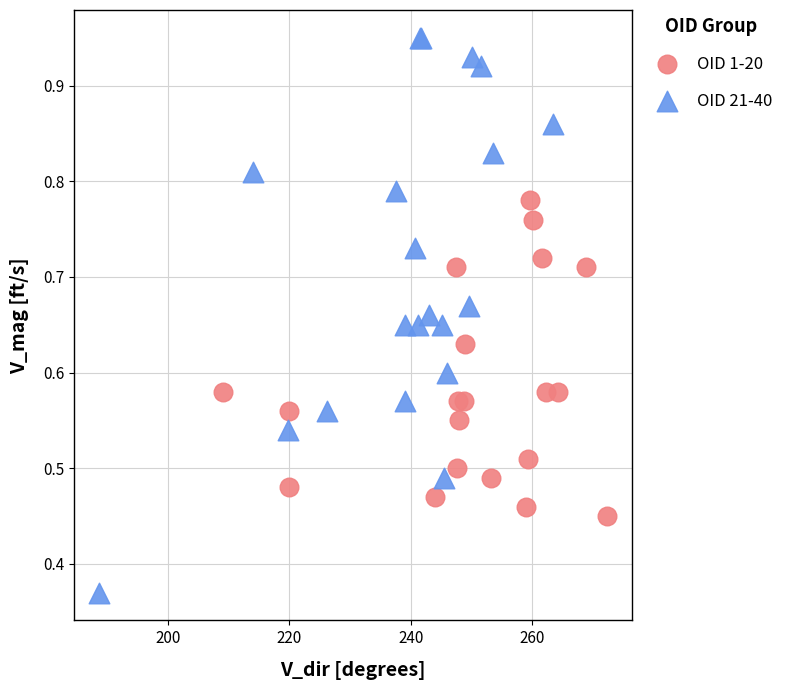

Which series has the widest spread of Y values?

OID 21-40